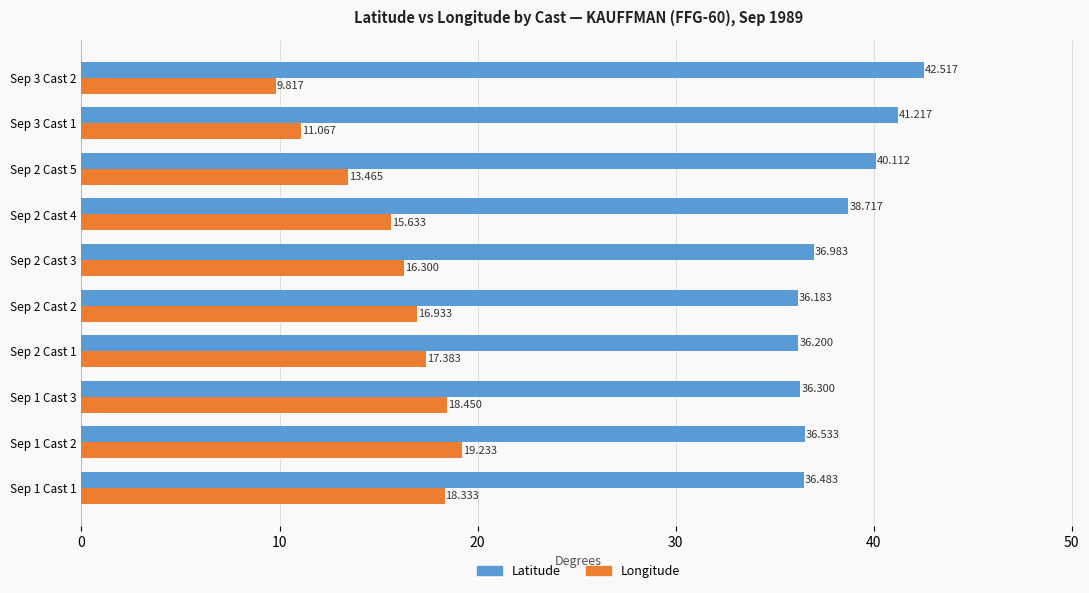

What is the average value of the Longitude series?

15.7